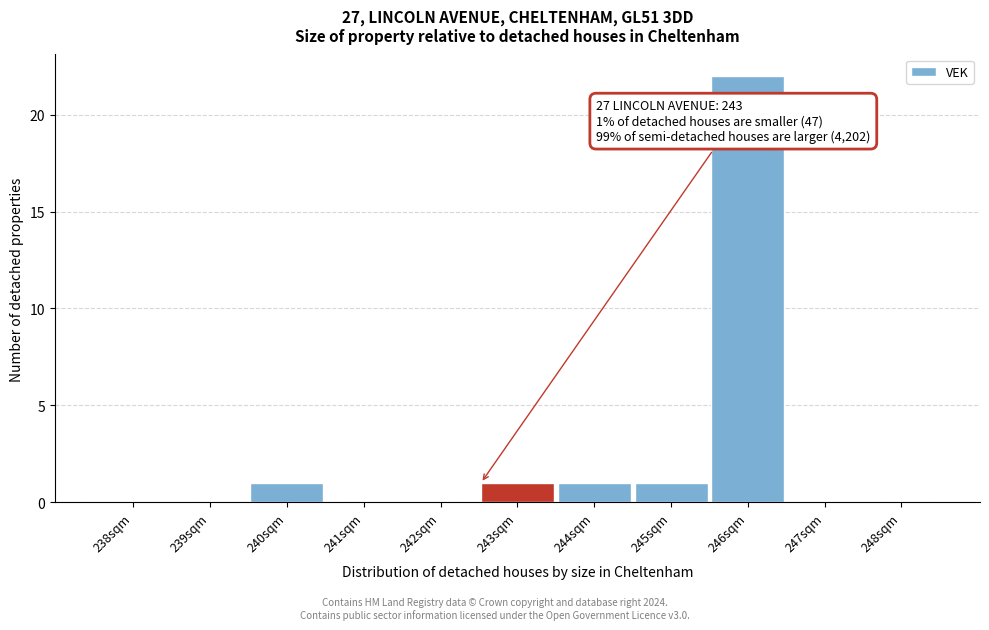

Reading left to right, transcribe all the data shown in this chart.

238sqm=0	239sqm=0	240sqm=1	241sqm=0	242sqm=0	243sqm=1	244sqm=1	245sqm=1	246sqm=22	247sqm=0	248sqm=0